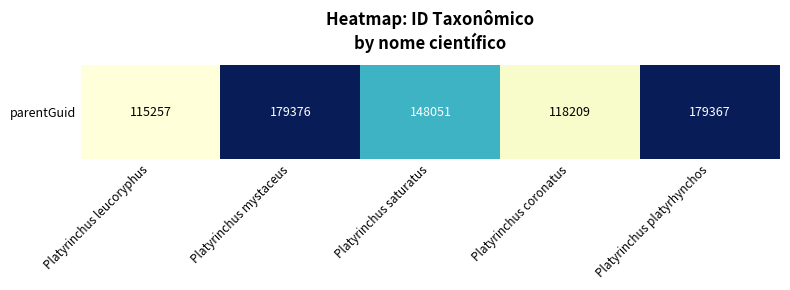

What is the change in value from Platyrinchus saturatus to Platyrinchus coronatus?

-29842